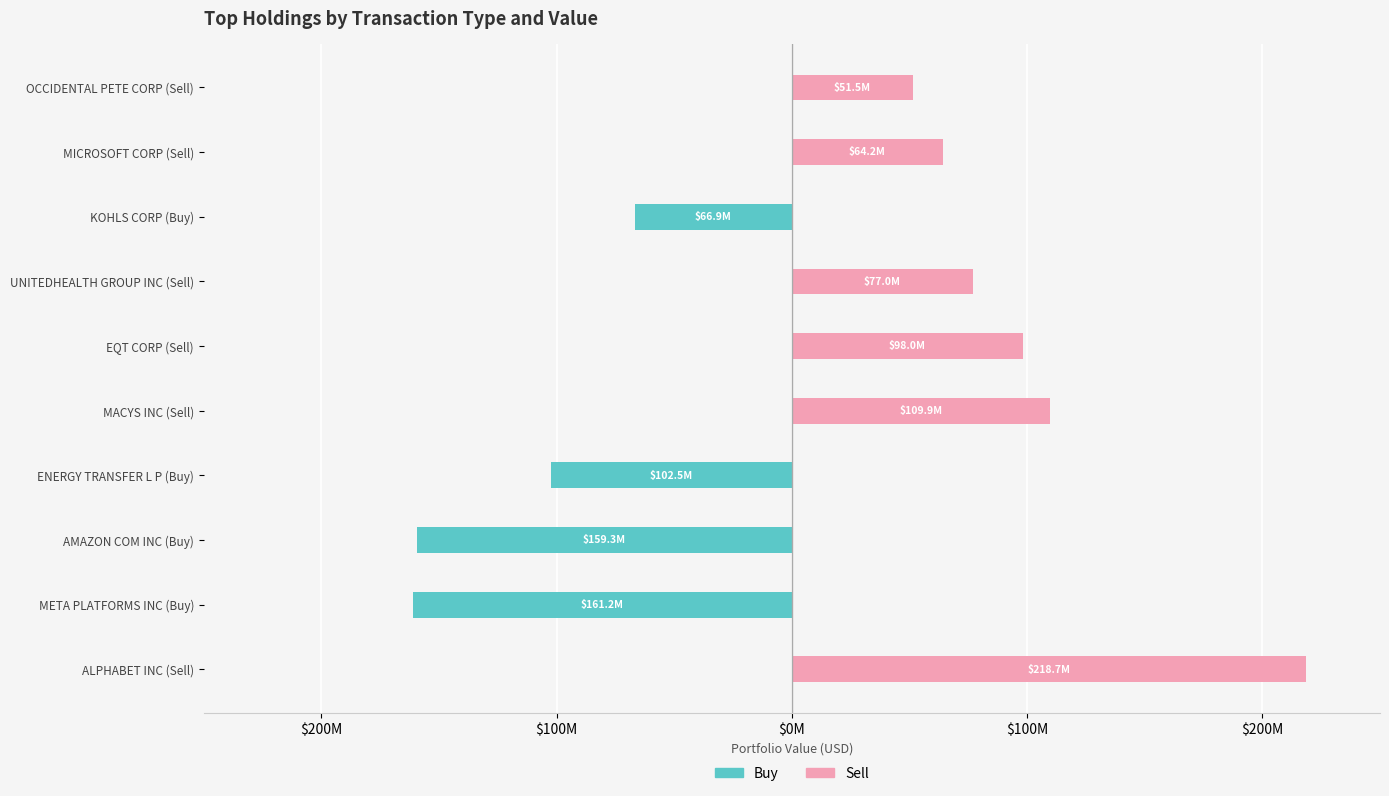

Between EQT CORP (Sell) and MICROSOFT CORP (Sell), which series saw the biggest shift?

Sell